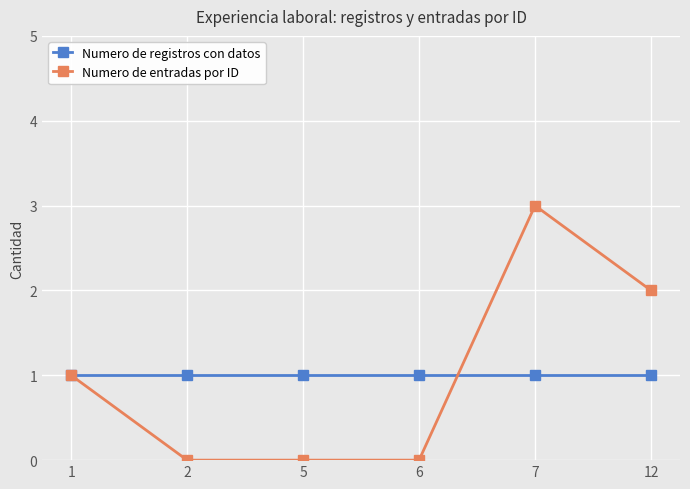

What is the maximum value shown in the chart?

3